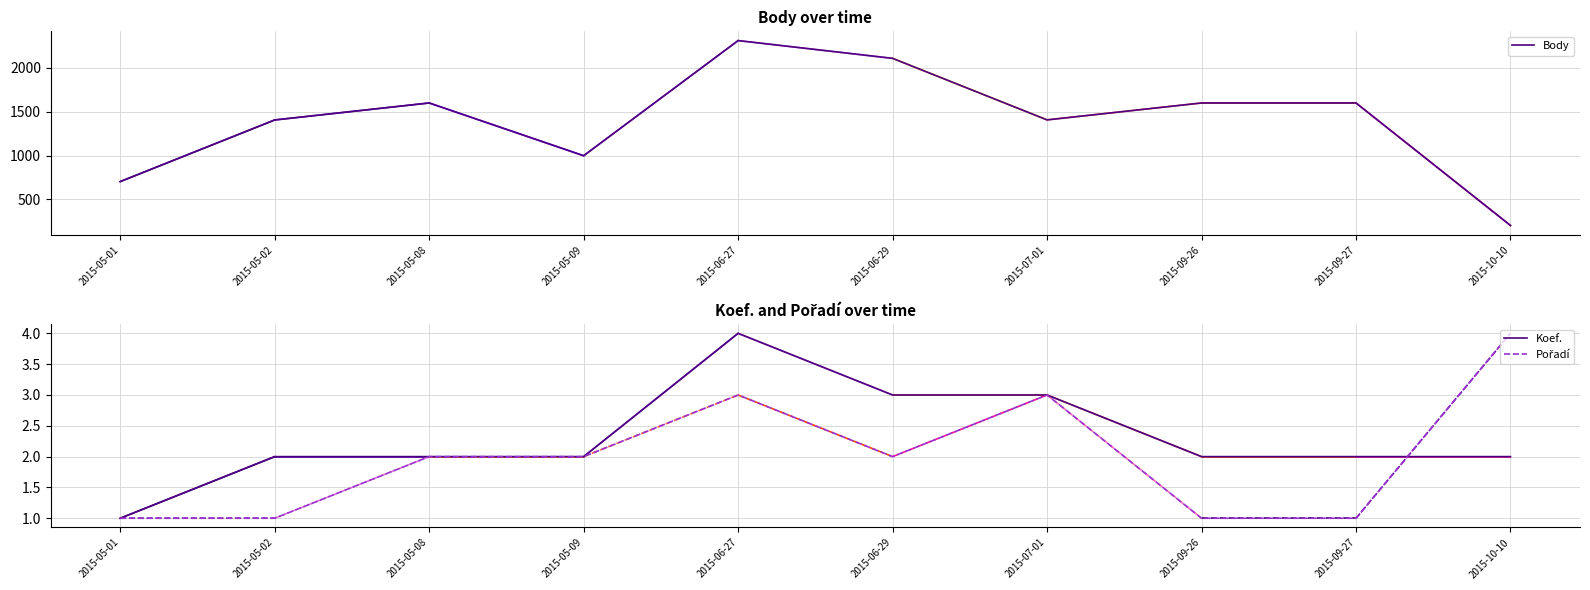

Which category has the highest value in the Body series?

2015-06-27